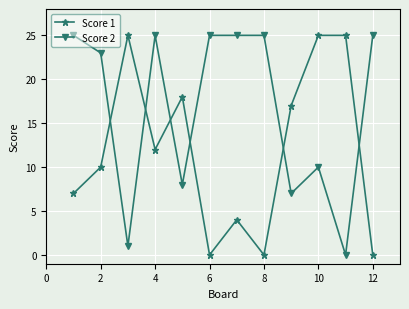

In Score 2, how many points are lower than both neighbors (excluding endpoints)?

4